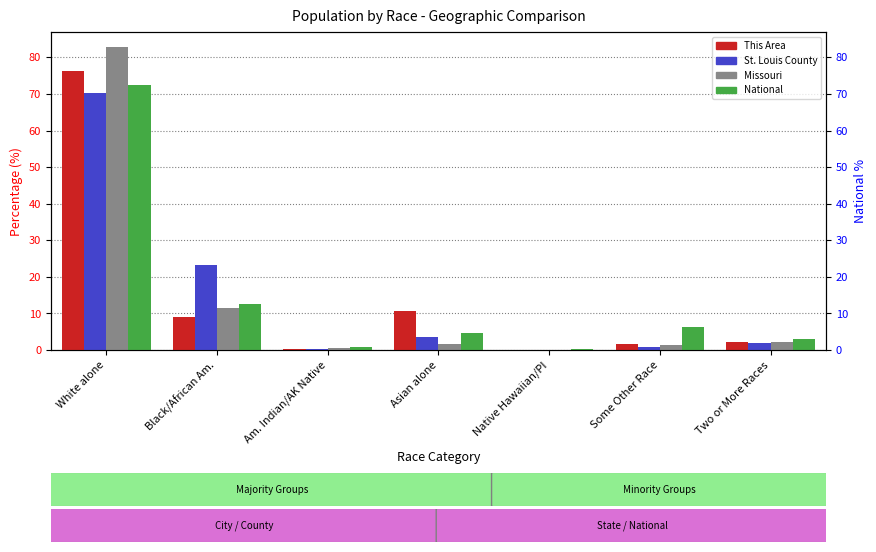

At which label does St. Louis County reach its peak?

White alone